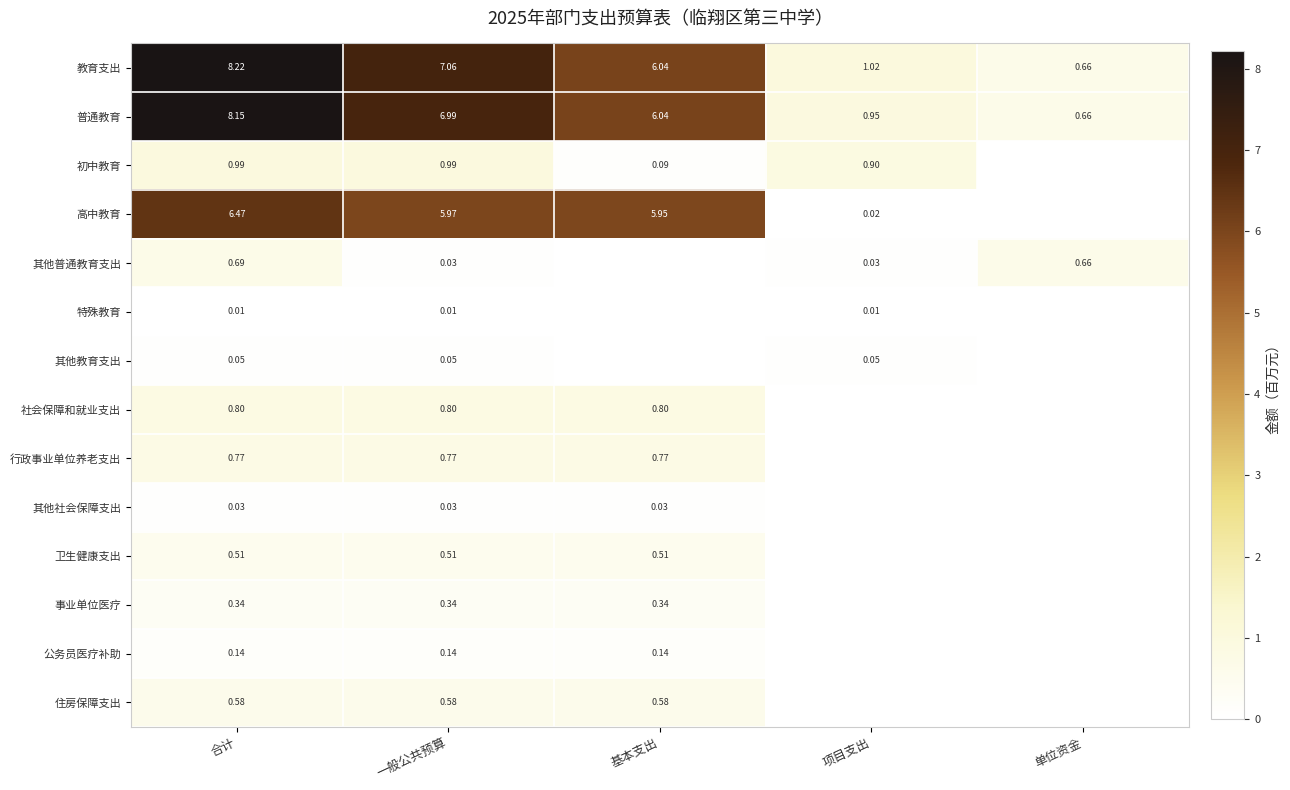

Which category has the highest value in the 教育支出 series?

合计